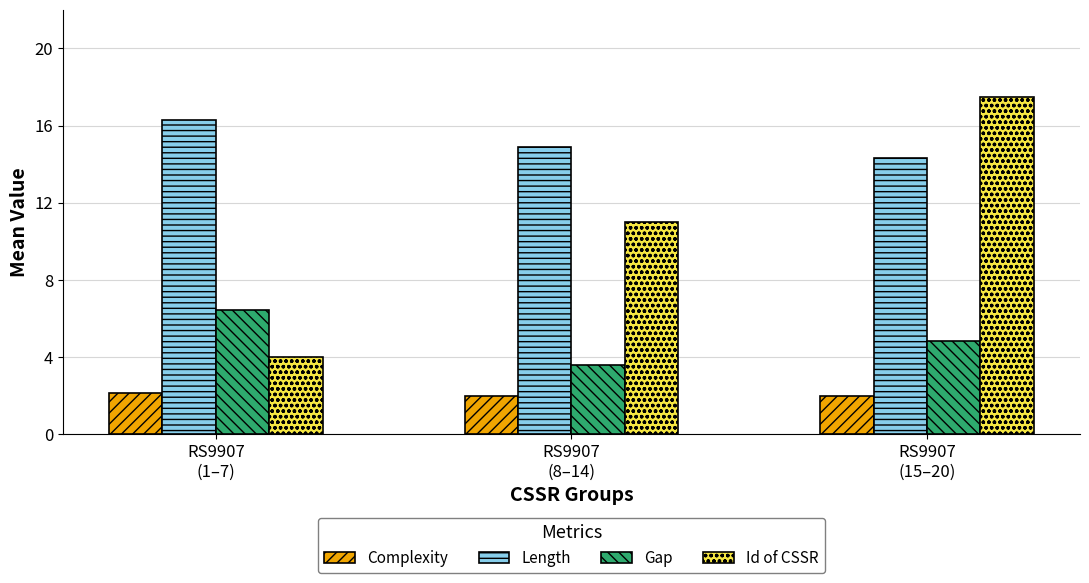

The Id of CSSR series shows 6.7 at RS9907
(15–20). True or false?

False